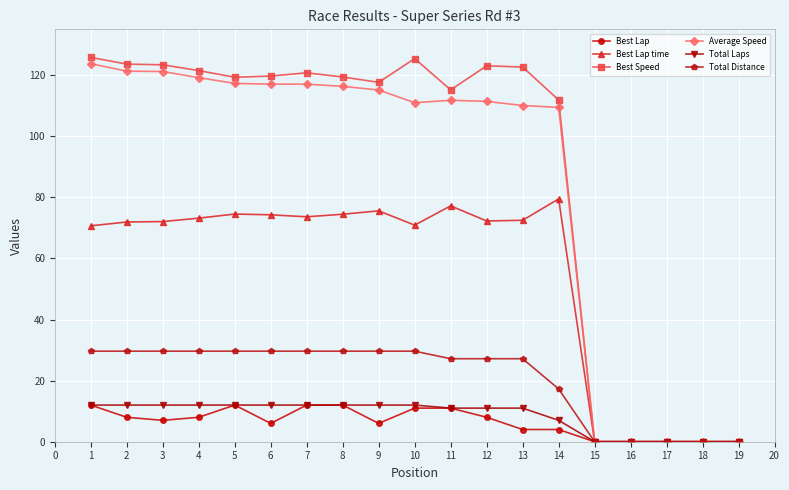

Count the number of categories in the chart.

19